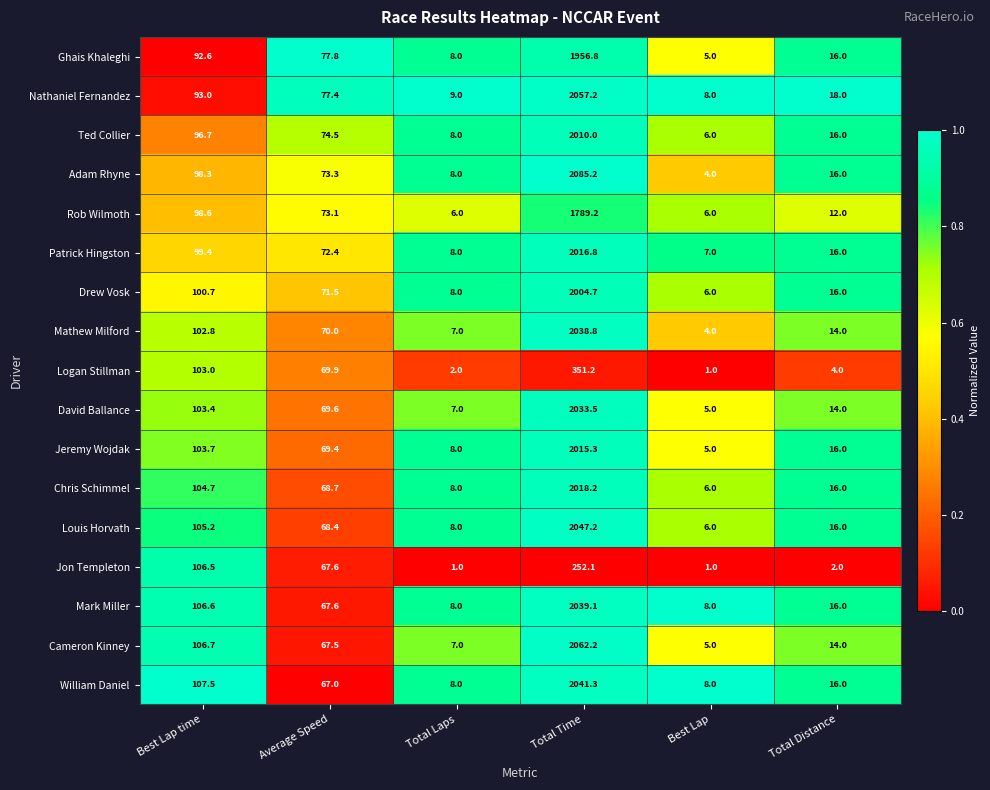

What is the total value across all series at Best Lap?

91.0